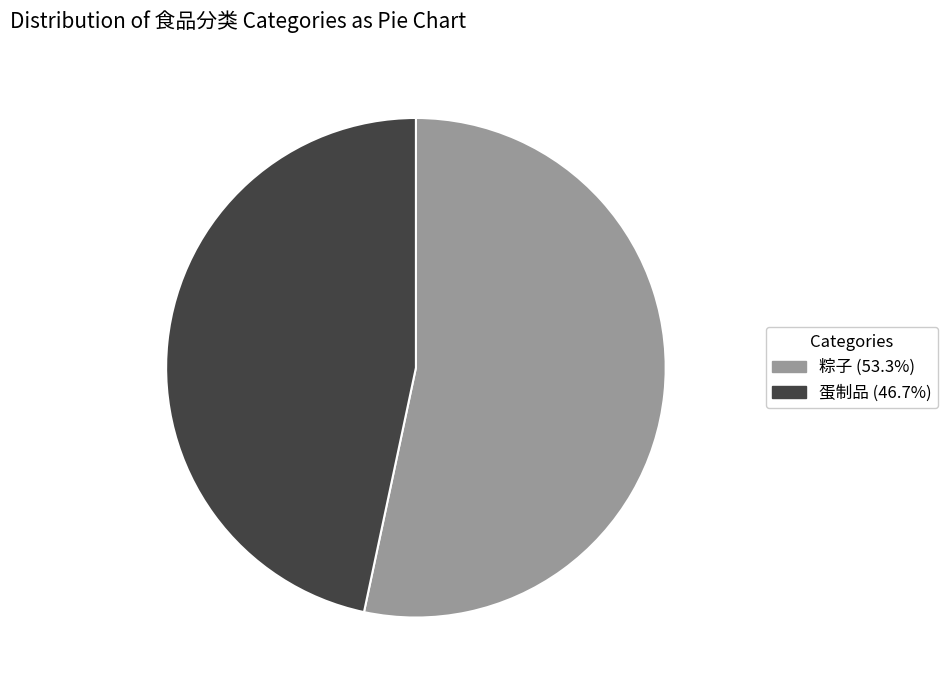

How many segments does this pie chart have?

2